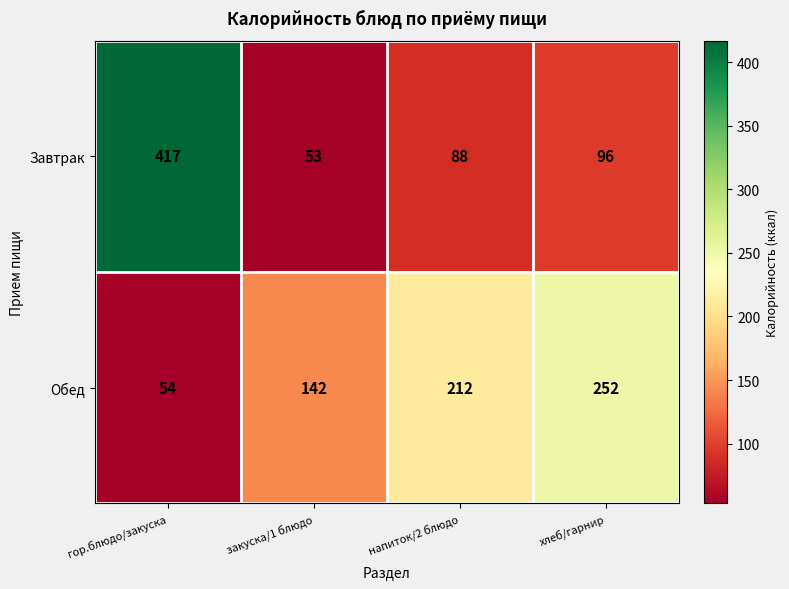

What is the approximate value of Обед at гор.блюдо/закуска?

54